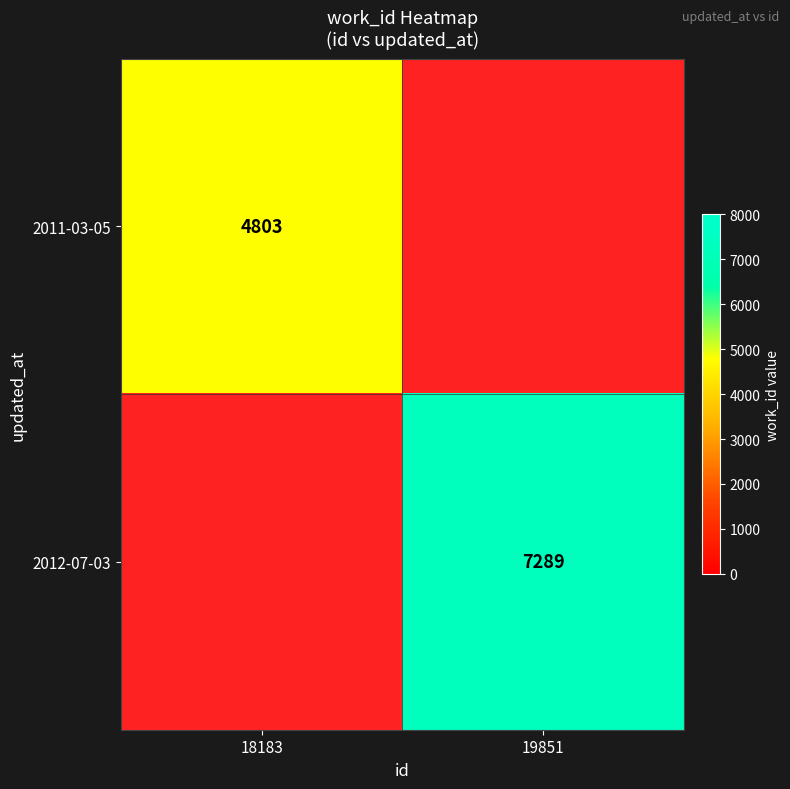

Which has a higher value, 19851 or 18183?

18183